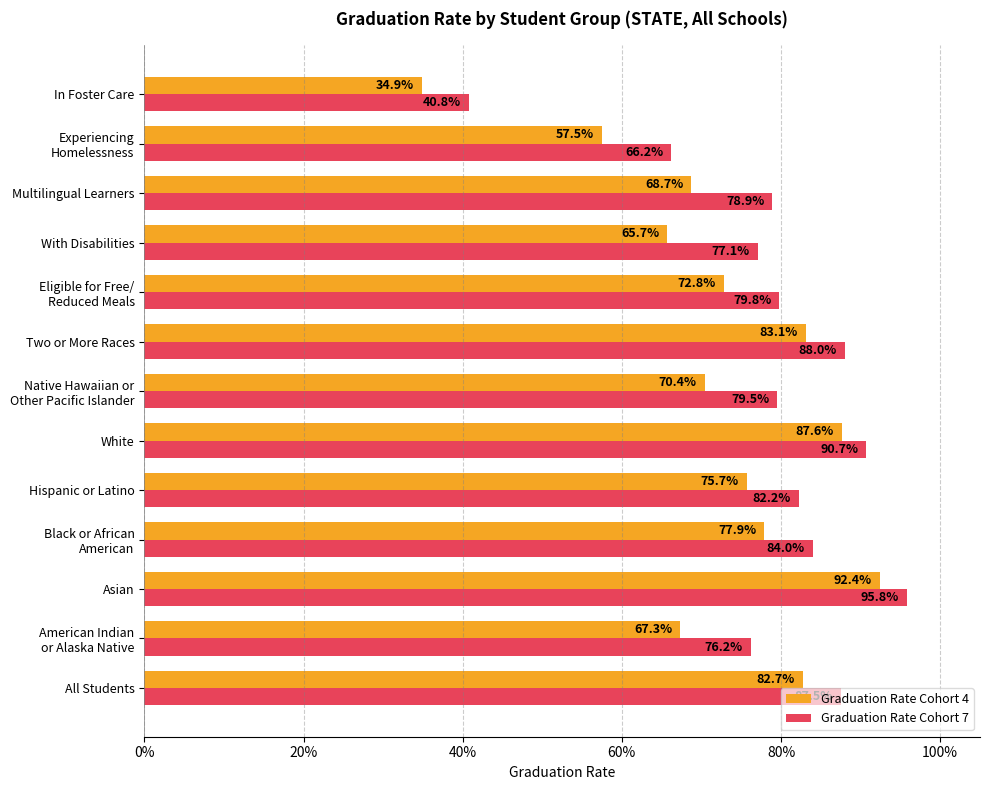

What is the minimum value shown in the chart?

0.3